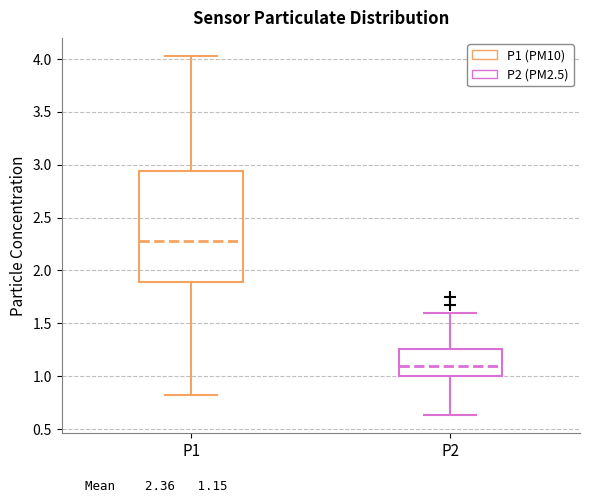

Reading left to right, transcribe this box plot: for each box, give where its median line is, the range the box spans, and where its two whiskers end, as read against the y-axis. The values are not printed on the chart, so give them approximately, as read against the axis.

P1: median 2.30, box 1.90 to 2.95, whiskers 0.80 to 4.05
P2: median 1.10, box 1.00 to 1.25, whiskers 0.65 to 1.60